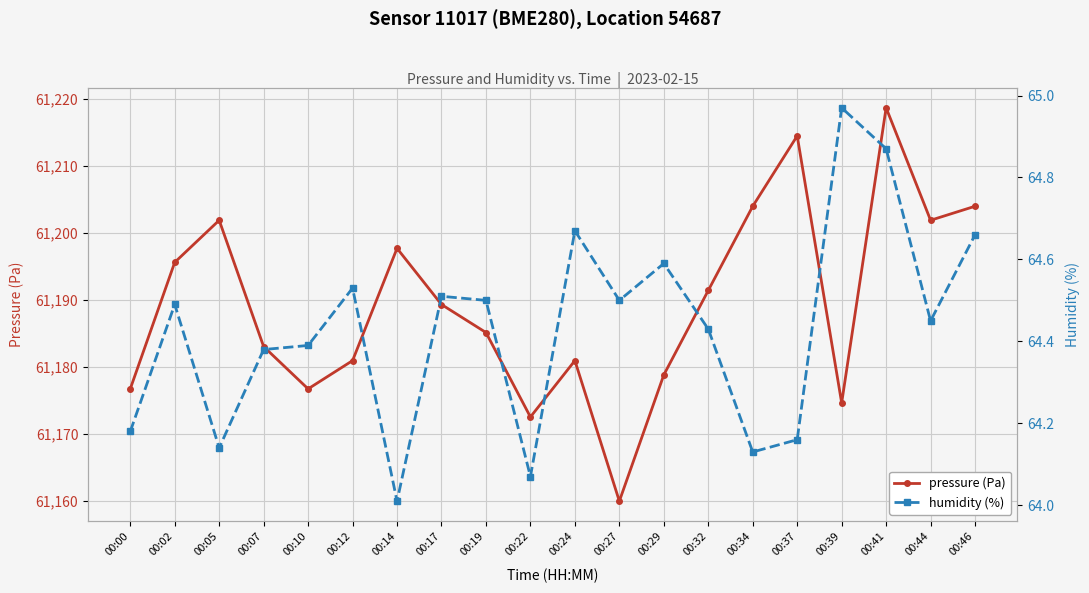

The humidity (%) series shows 64.2 at 00:37. True or false?

True